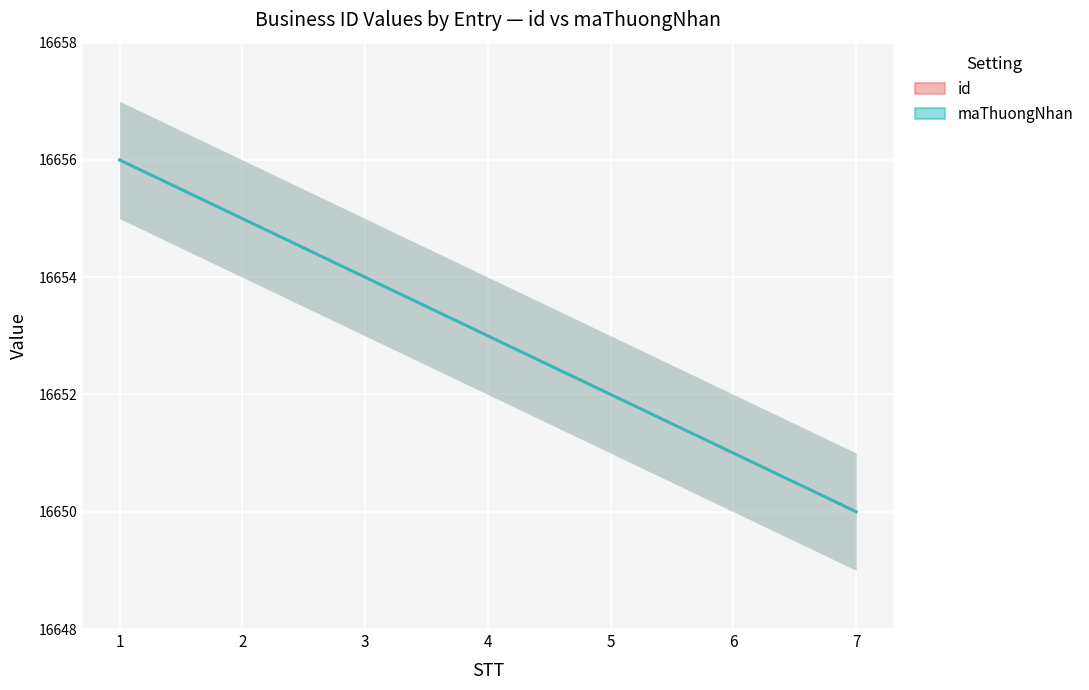

Count the number of categories in the chart.

7